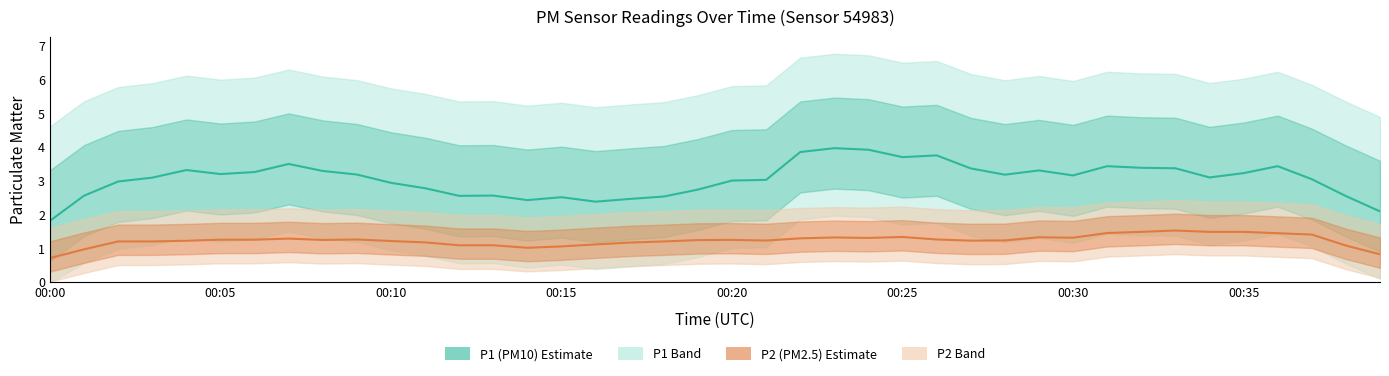

What is the spread (max minus min) of values at 22?

2.6